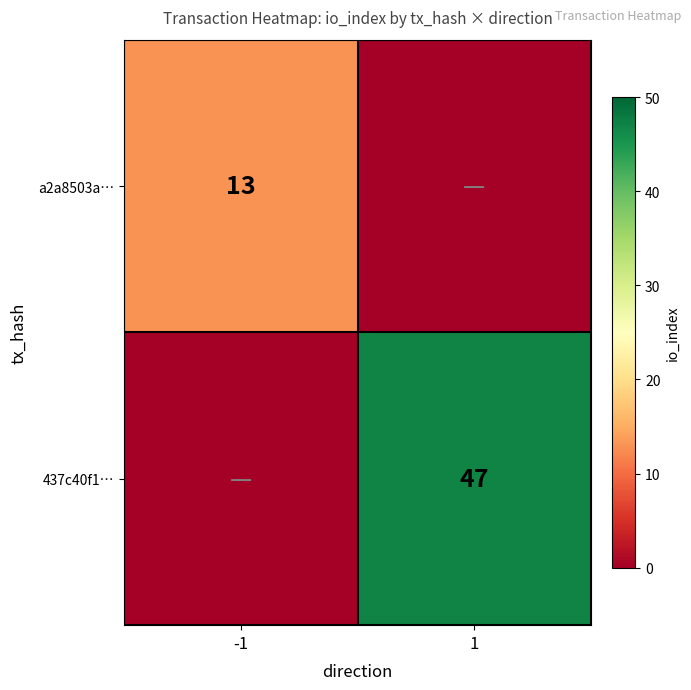

Is it true that a2a8503a… equals 13 at -1?

True